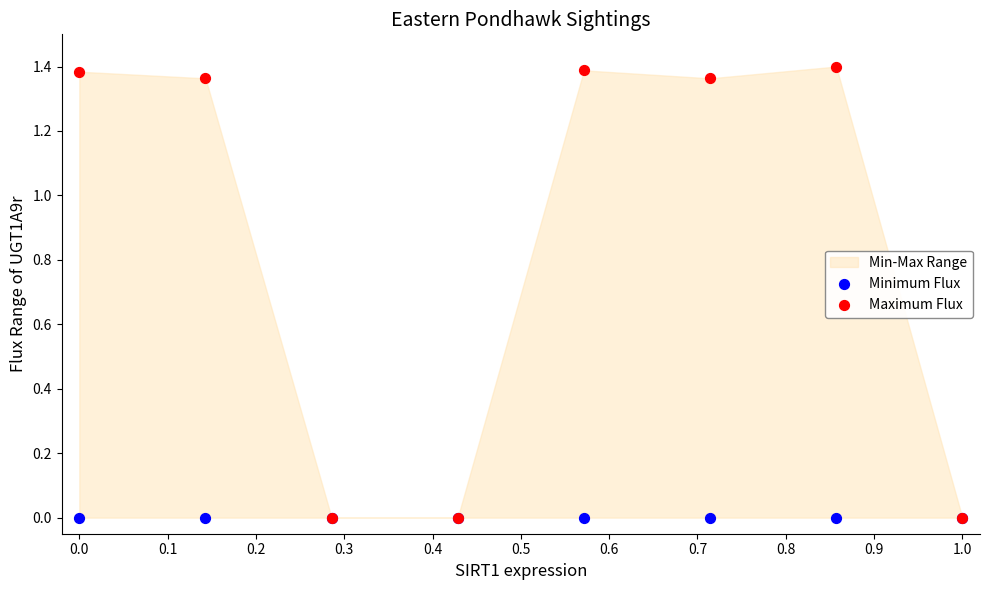

Which series reaches the minimum Y coordinate?

Minimum Flux